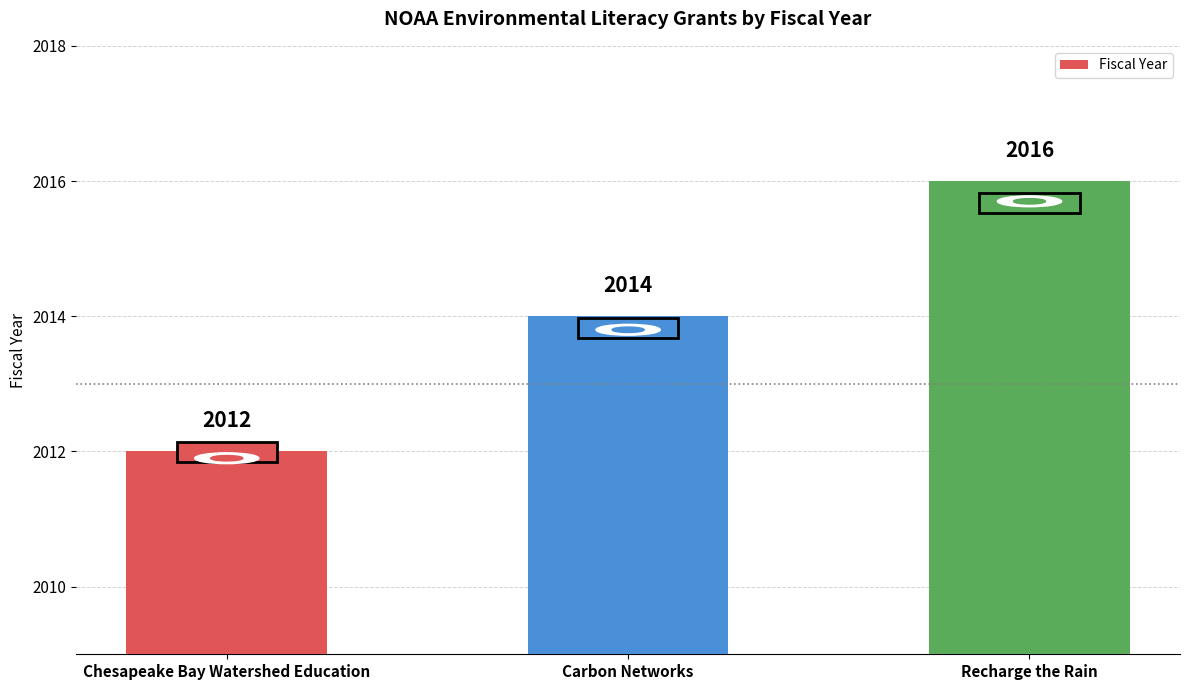

Rank the categories by value from lowest to highest.

Chesapeake Bay Watershed Education, Carbon Networks, Recharge the Rain